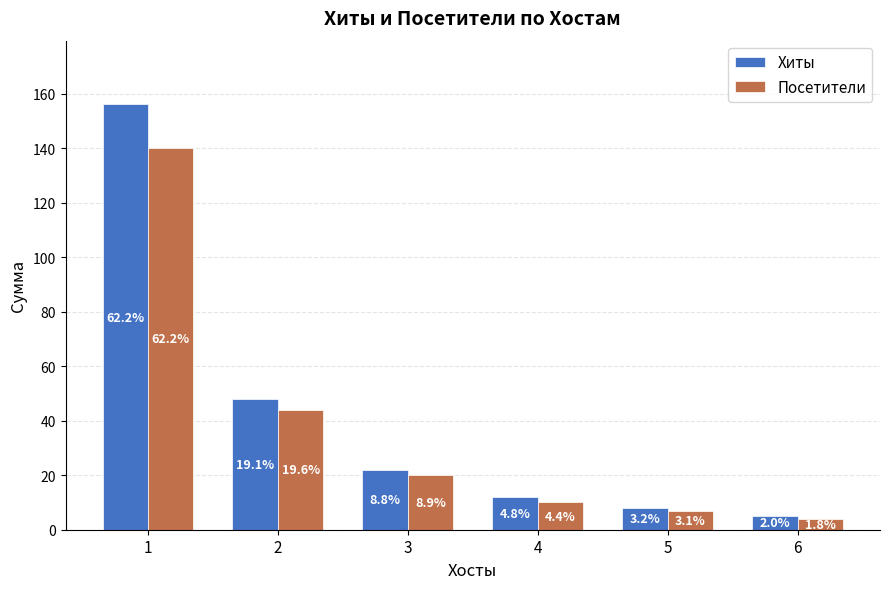

How many bars are there in total?

12